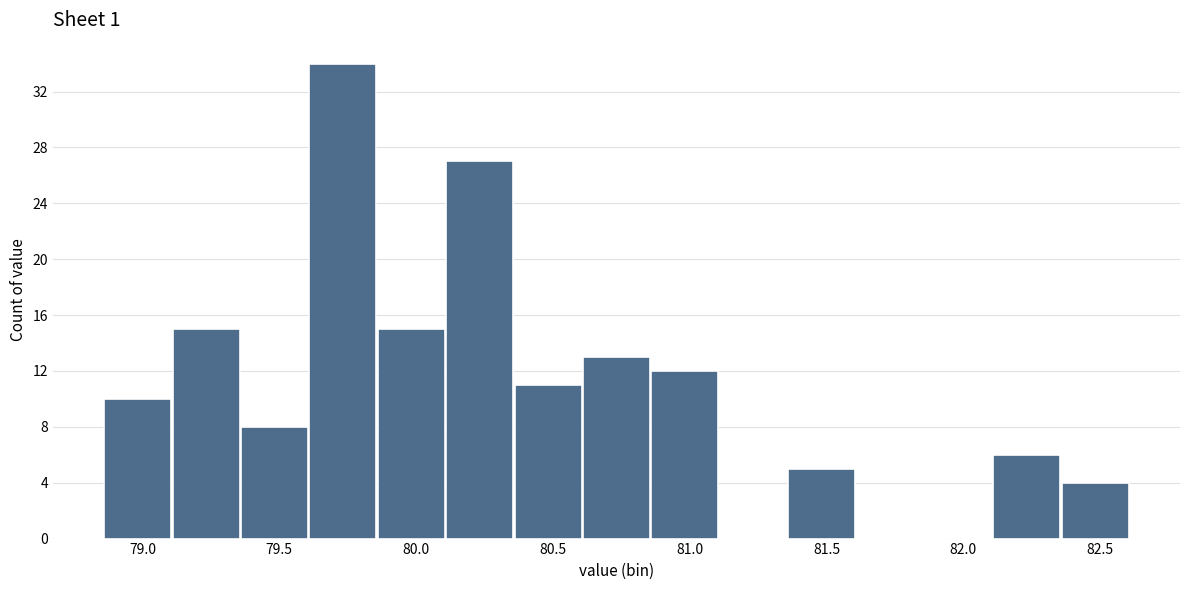

Which range on the x-axis has the tallest bar?

79.61 to 79.86